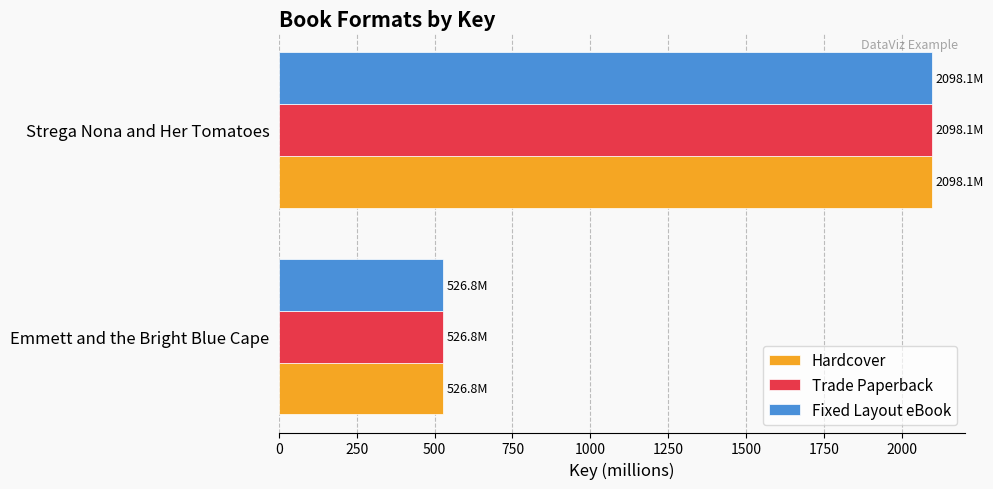

What is the difference between the maximum and minimum values in the Fixed Layout eBook series?

1571.3